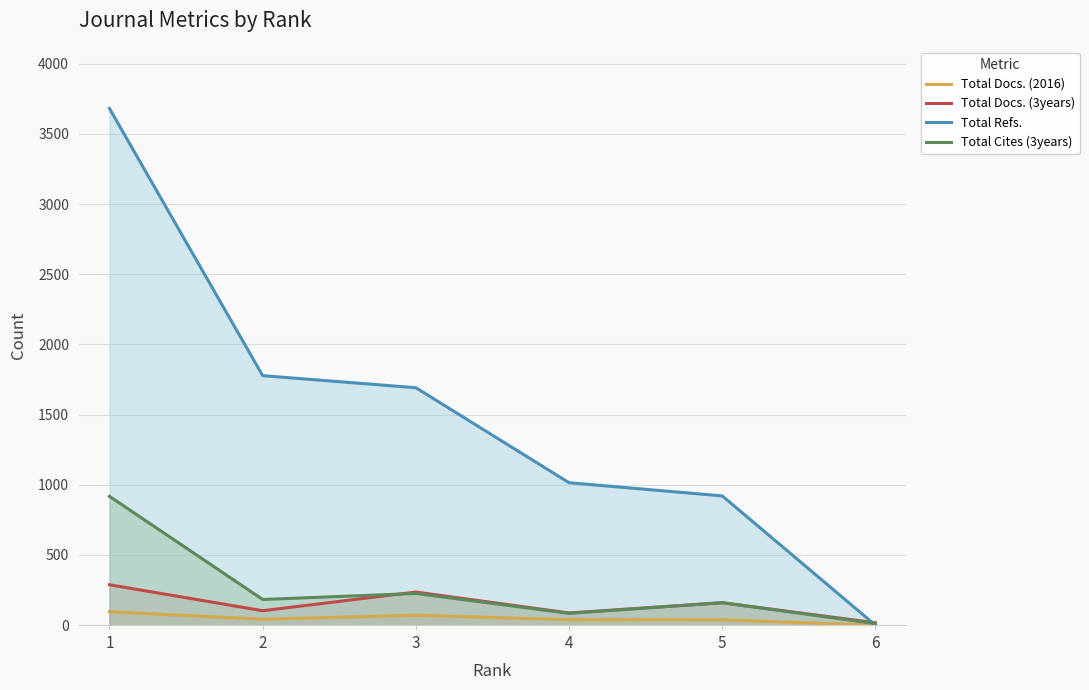

True or false: Total Docs. (3years) and Total Docs. (2016) cross at least once.

False